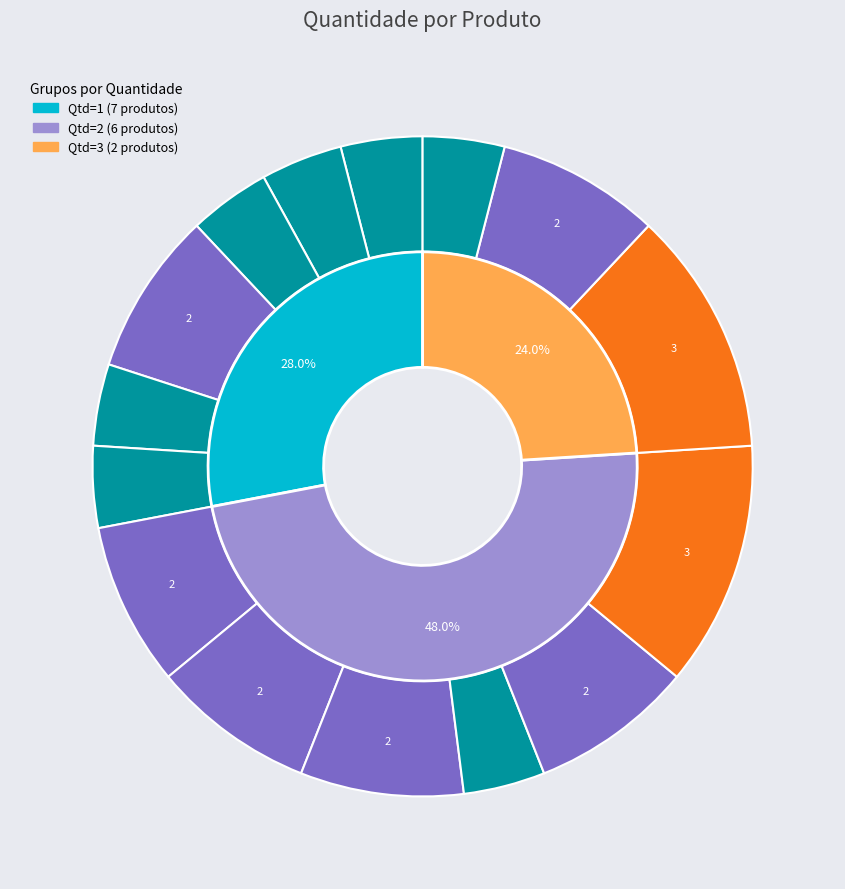

To the nearest percent, what is the average slice percentage?

7%